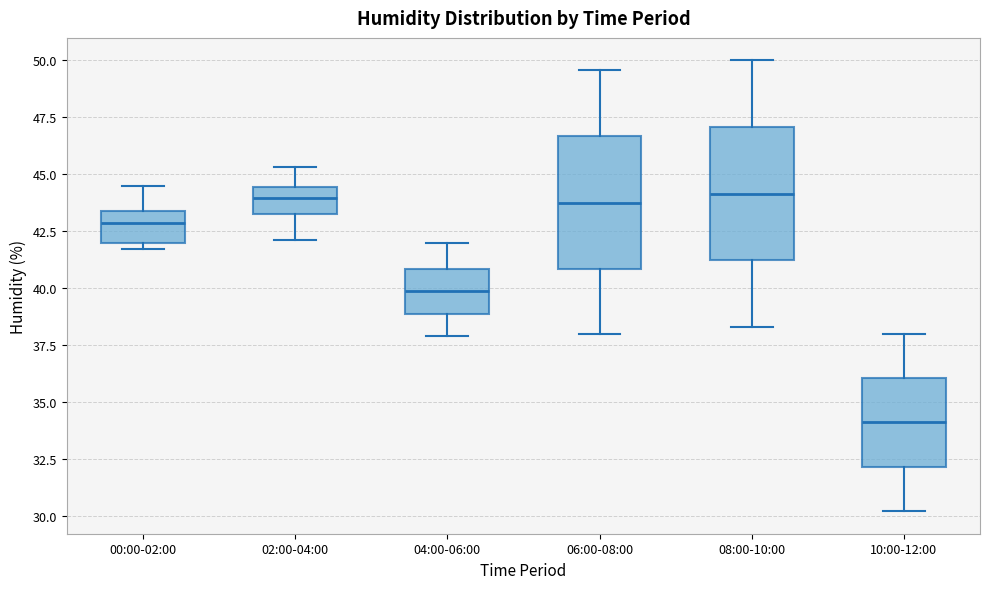

Reading left to right, transcribe this box plot: for each box, give where its median line is, the range the box spans, and where its two whiskers end, as read against the y-axis. The values are not printed on the chart, so give them approximately, as read against the axis.

00:00-02:00: median 43.0, box 42.0 to 43.5, whiskers 41.5 to 44.5
02:00-04:00: median 44.0, box 43.5 to 44.5, whiskers 42.0 to 45.5
04:00-06:00: median 40.0, box 39.0 to 41.0, whiskers 38.0 to 42.0
06:00-08:00: median 44.0, box 41.0 to 46.5, whiskers 38.0 to 49.5
08:00-10:00: median 44.0, box 41.0 to 47.0, whiskers 38.5 to 50.0
10:00-12:00: median 34.0, box 32.0 to 36.0, whiskers 30.0 to 38.0